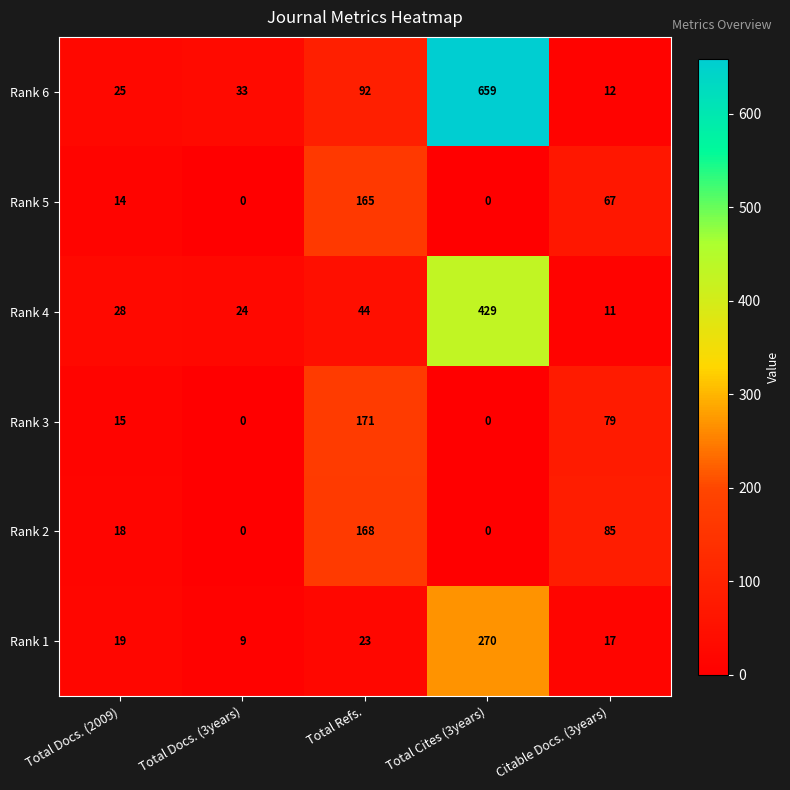

What is the approximate value of Rank 3 at Total Docs. (2009)?

15